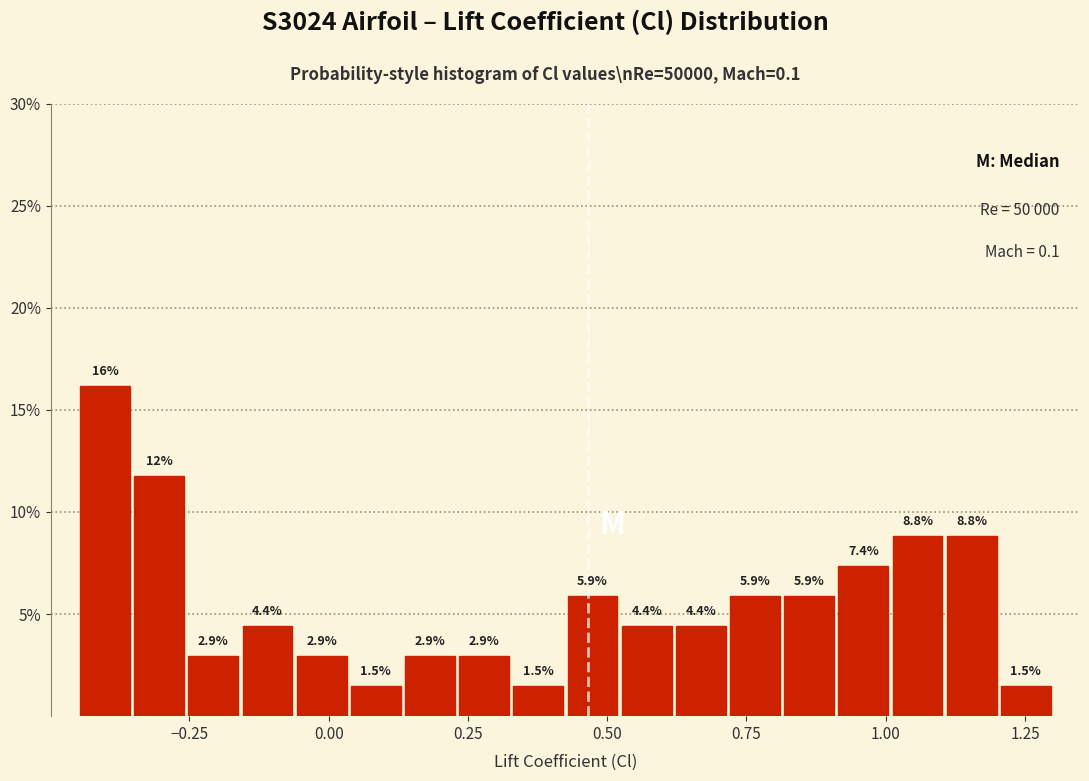

Read against the x-axis, roughly where is the centre of the tallest bar?

-0.40